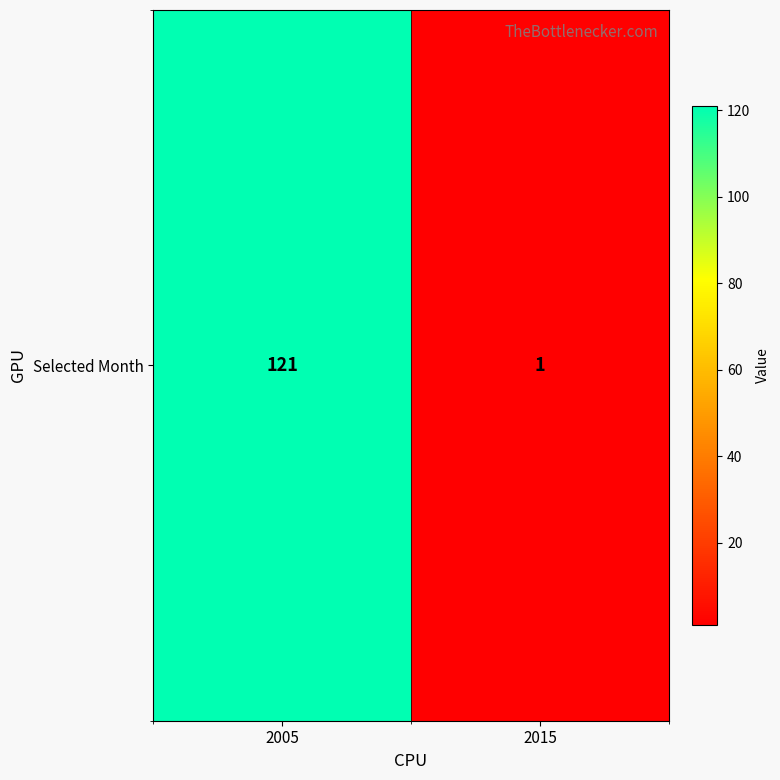

What is the change in value from 2005 to 2015?

-120